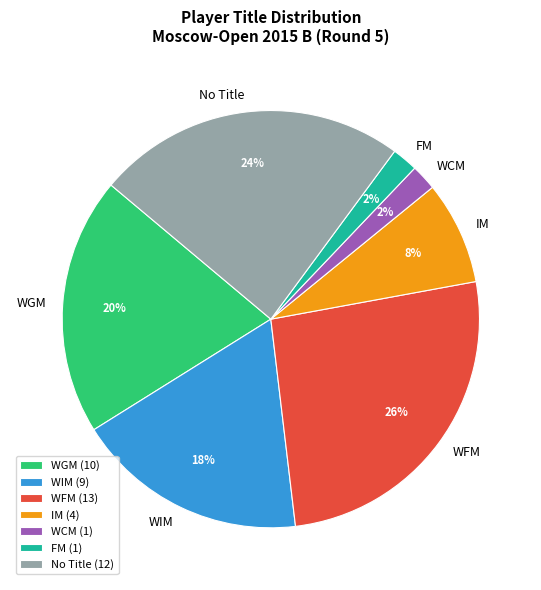

To the nearest percent, what is the average slice percentage?

14%